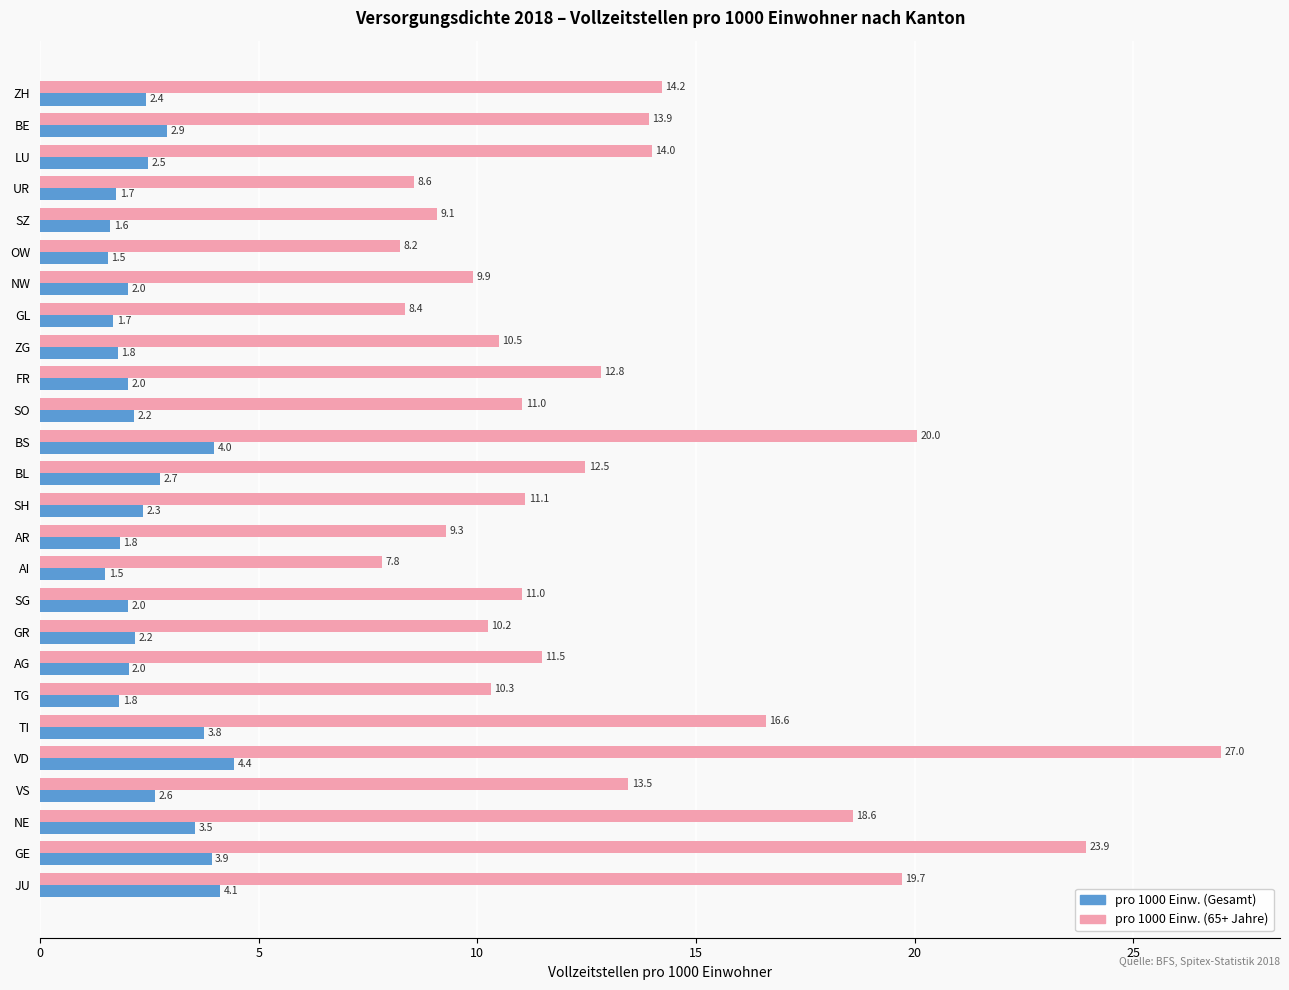

What is the difference between the highest and lowest values at SZ?

7.5